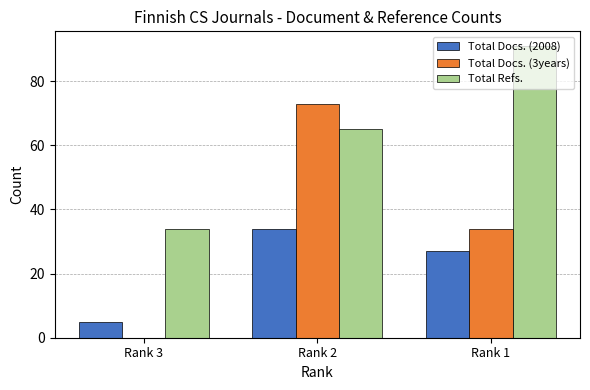

Read the Total Refs. value at Rank 3.

34